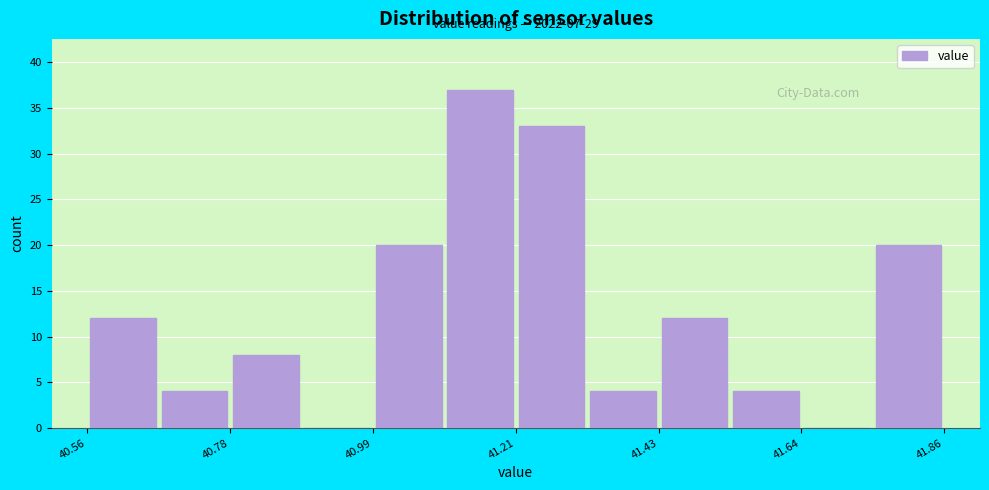

Around what value on the x-axis is the tallest bar? Give the approximate position of its centre, as read against the axis.

41.15